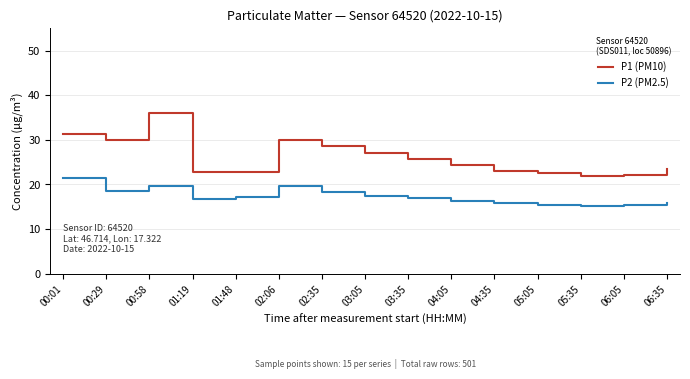

What is the lowest value of the P2 (PM2.5) series?

15.1